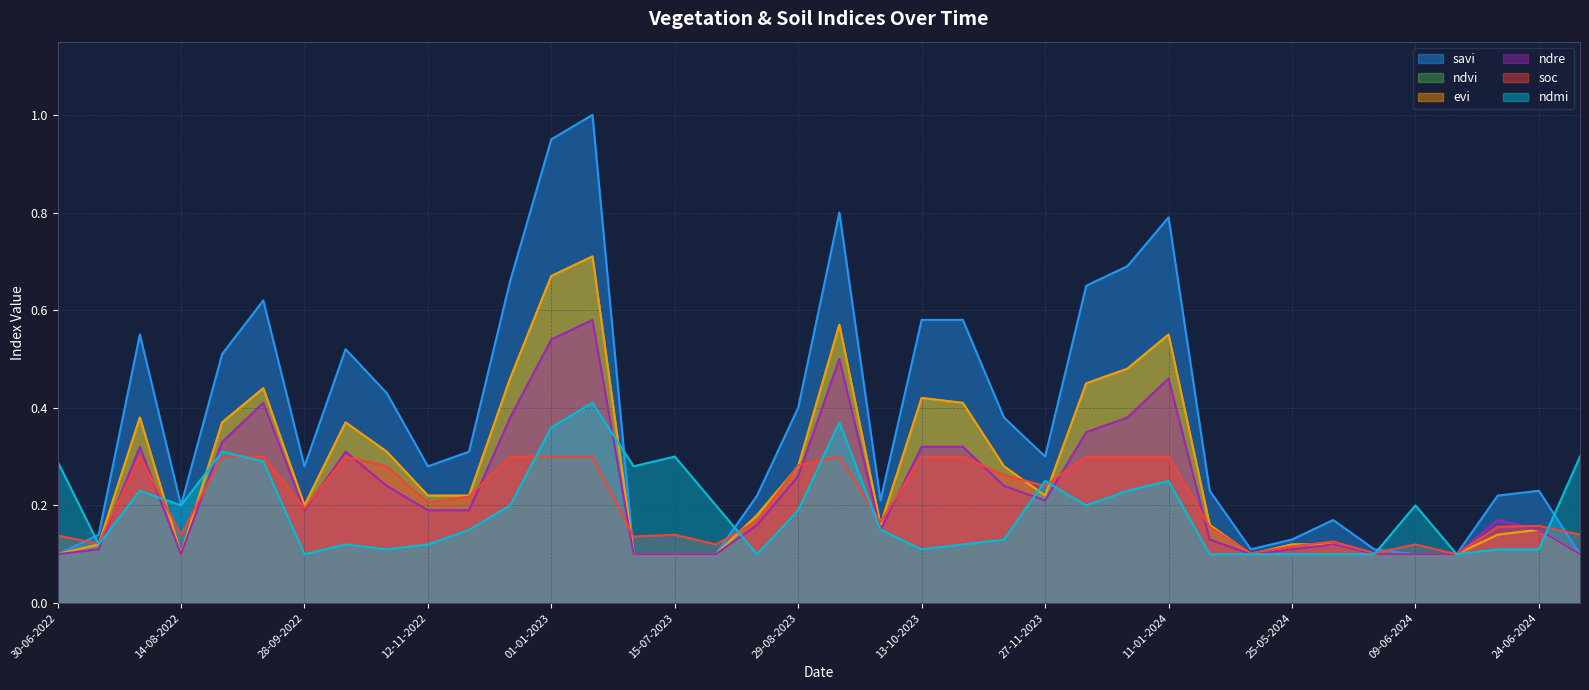

What is the total value across all series at 10-05-2024?

0.6